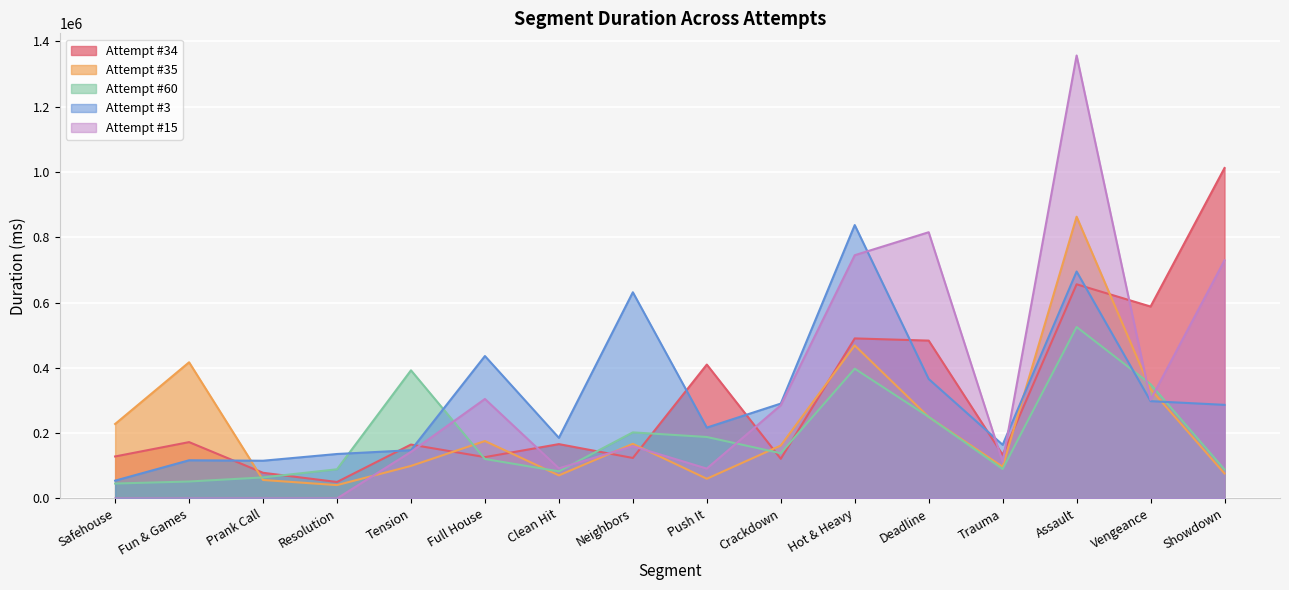

At how many categories does at least one series exceed 884109?

2